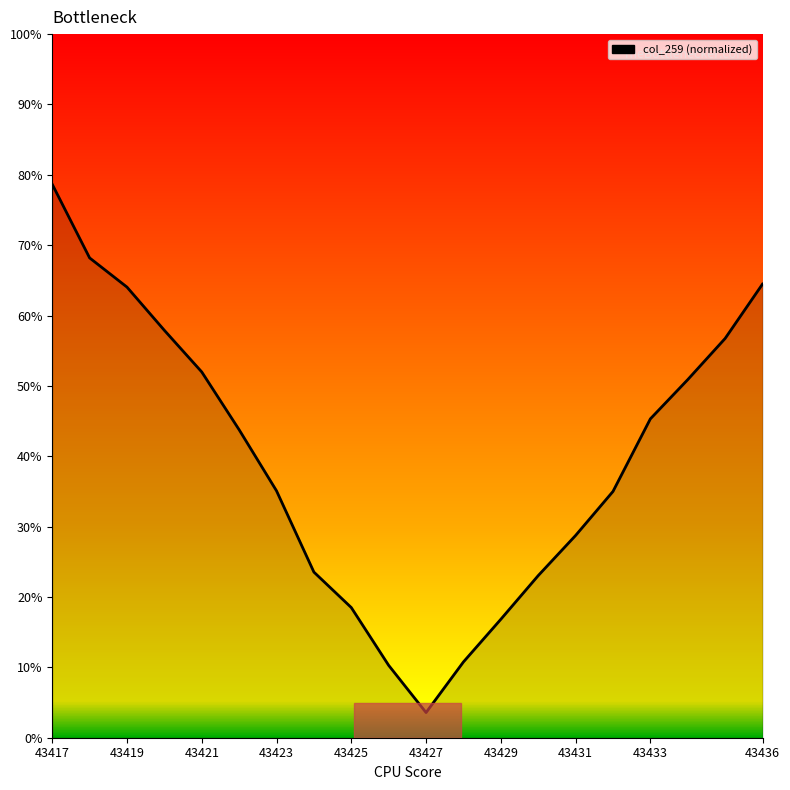

What is the greatest value displayed?

78.7